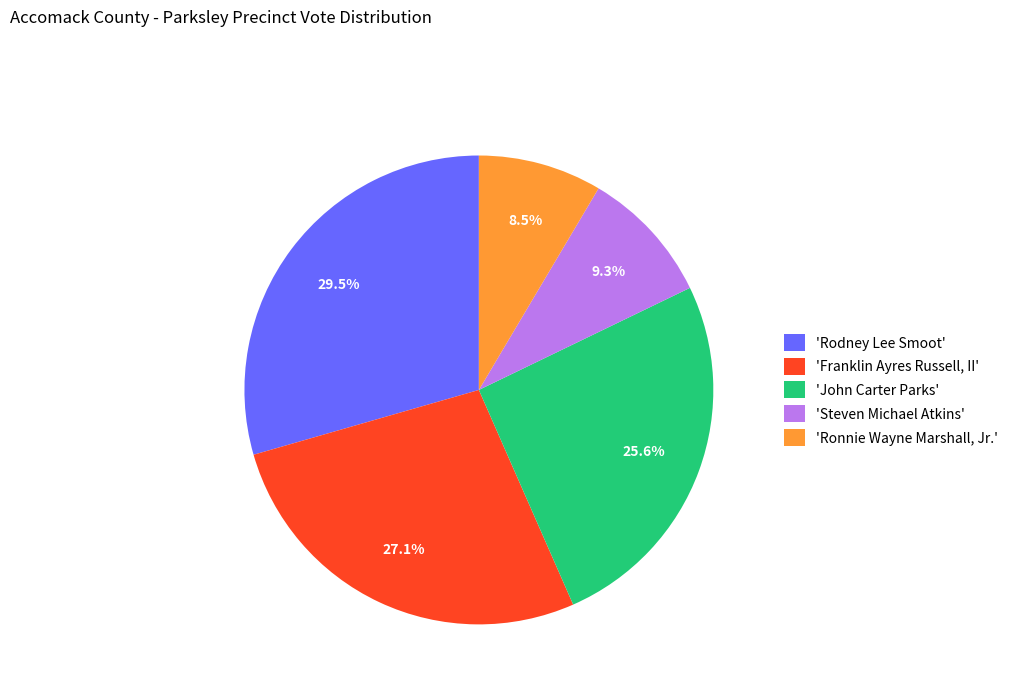

Do 'Rodney Lee Smoot' and 'Ronnie Wayne Marshall, Jr.' together represent more than half of the pie?

No